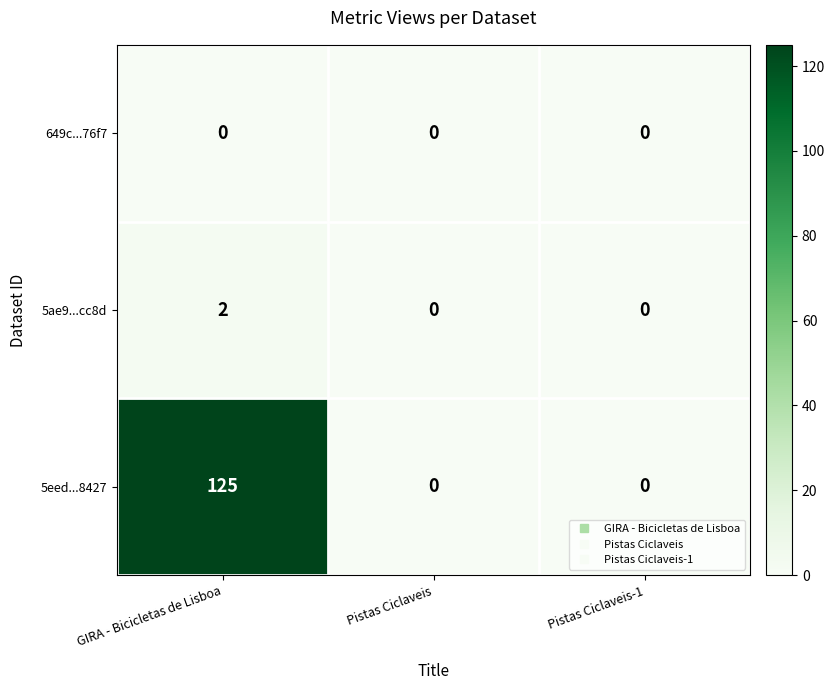

Which category has the highest value in the 5eed...8427 series?

GIRA - Bicicletas de Lisboa